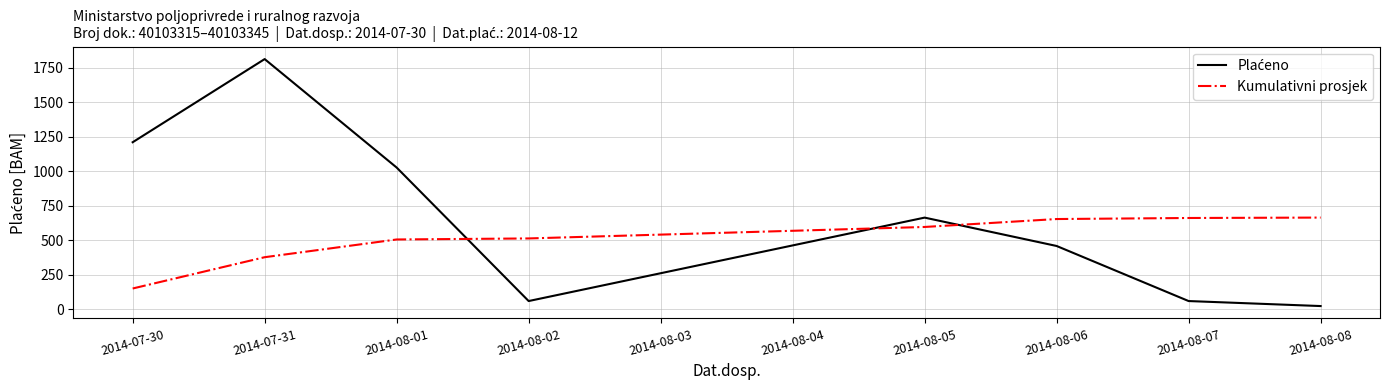

What is the difference between the second highest and second lowest values in the Kumulativni prosjek series?

283.7